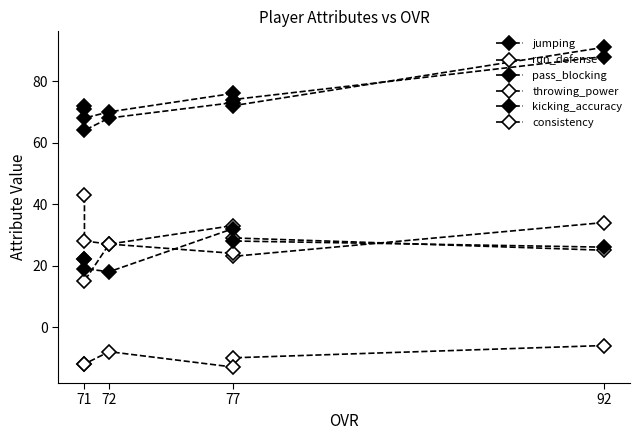

True or false: pass_blocking and run_defense cross at least once.

False